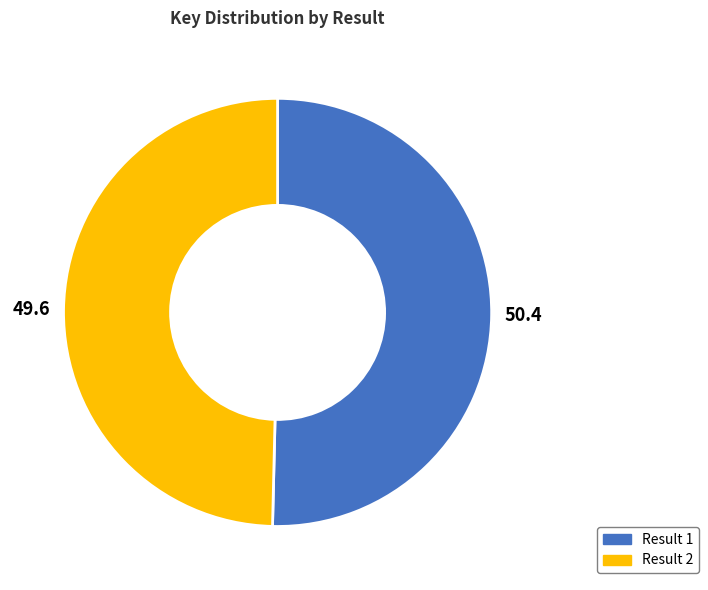

Does Result 2 represent more than half of the total?

No